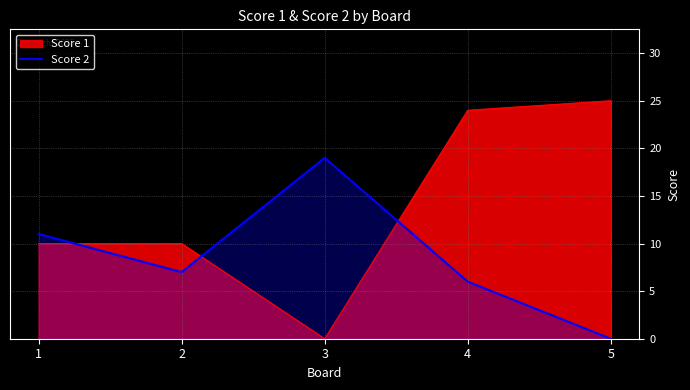

List the labels in order of value, largest first.

3, 1, 2, 4, 5